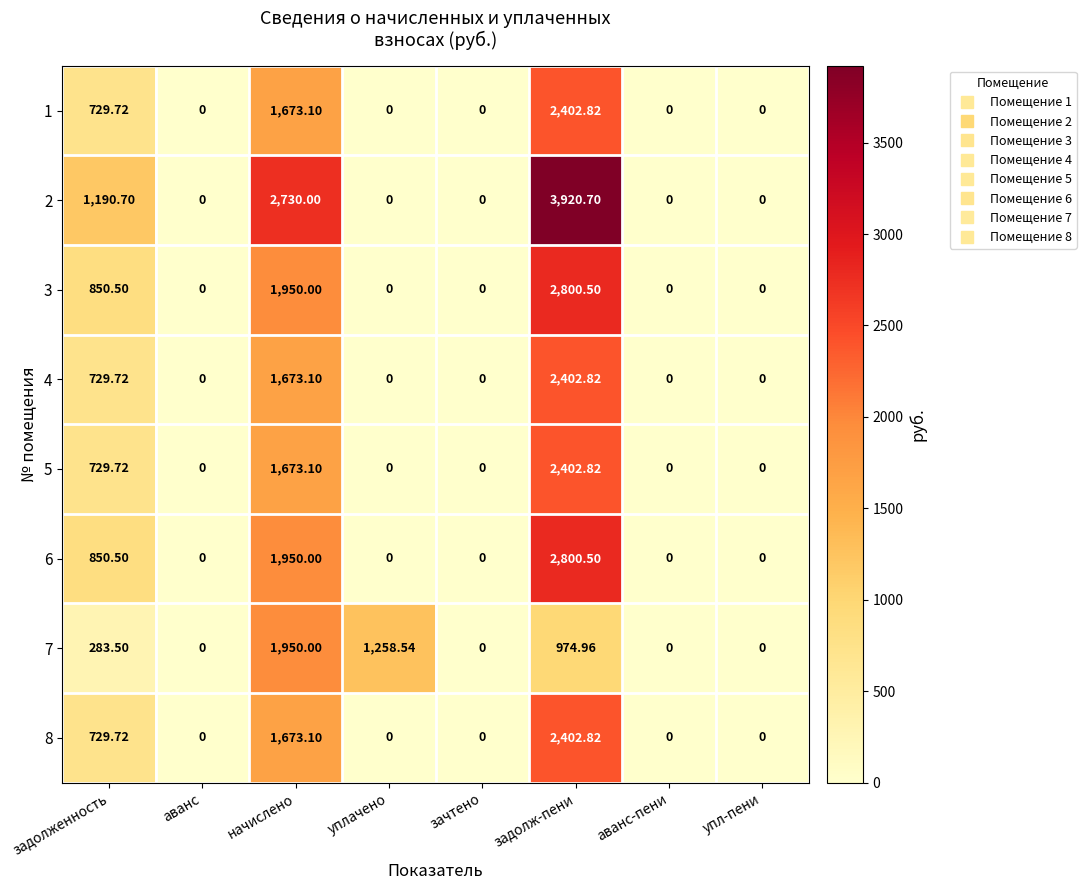

At which category is the sum across all series the highest?

задолж-пени